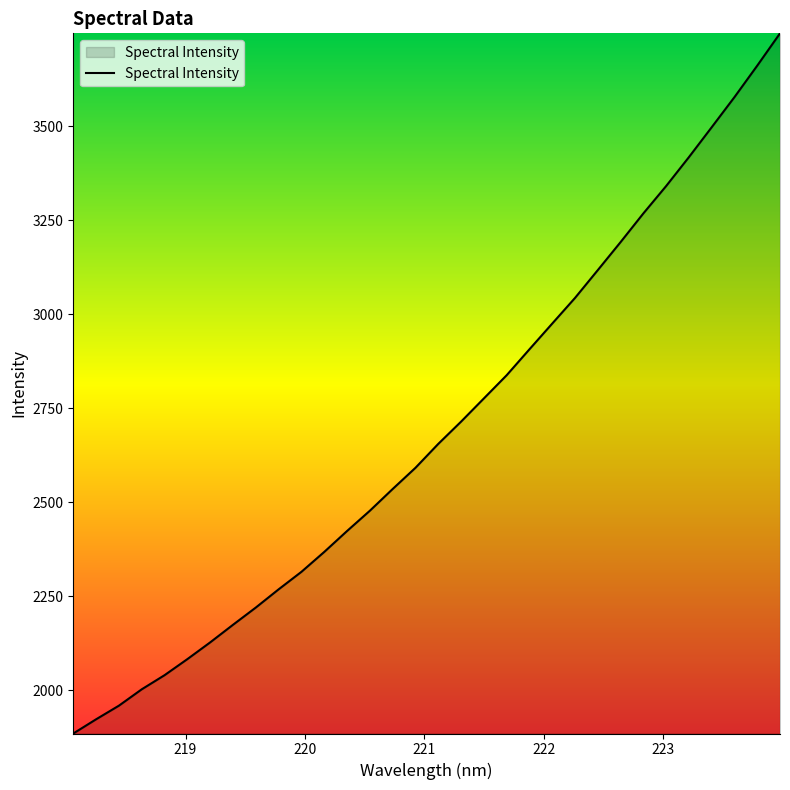

What is the difference between the maximum and minimum values?

1862.2